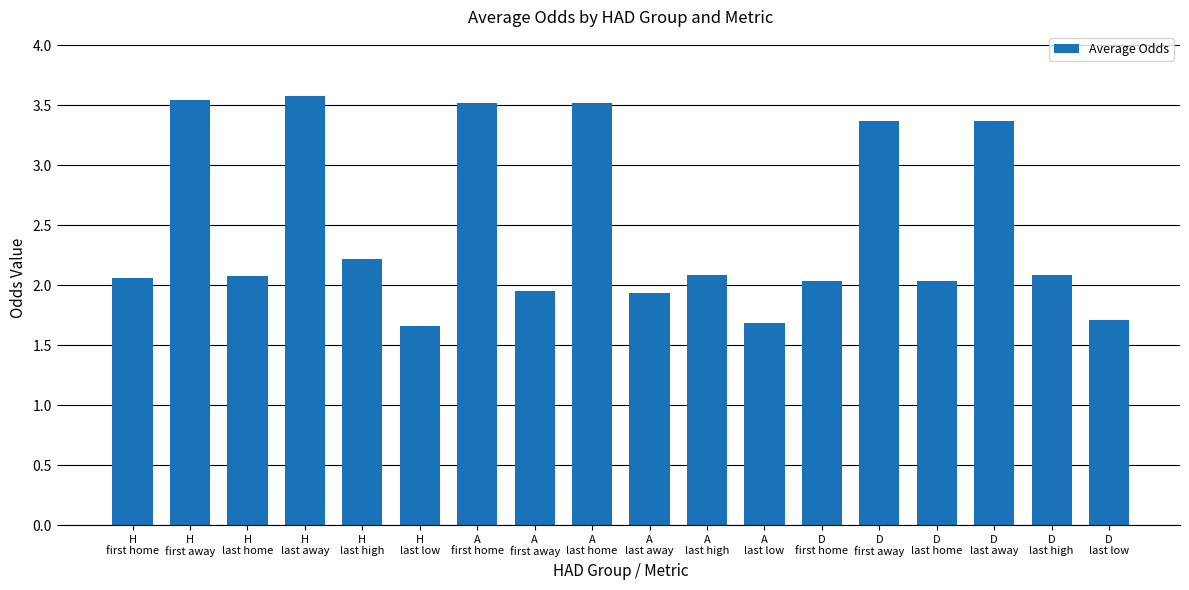

What is the minimum value shown in the chart?

1.7